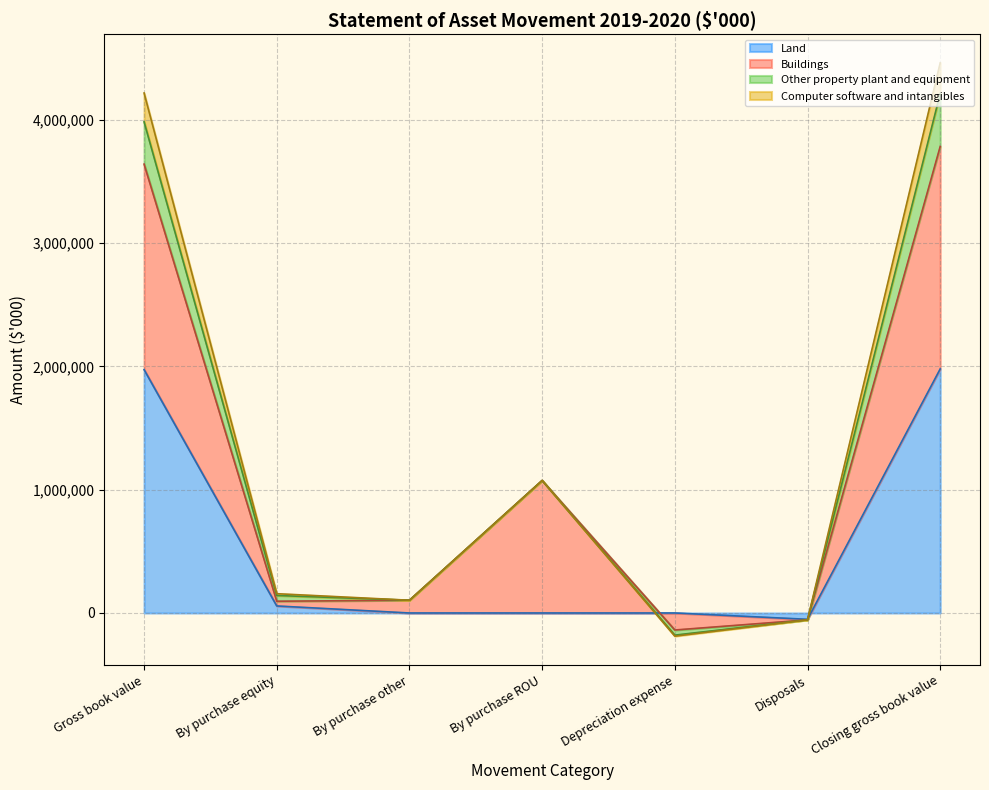

Rank the categories by Land value from lowest to highest.

Disposals, By purchase other, By purchase ROU, Depreciation expense, By purchase equity, Gross book value, Closing gross book value